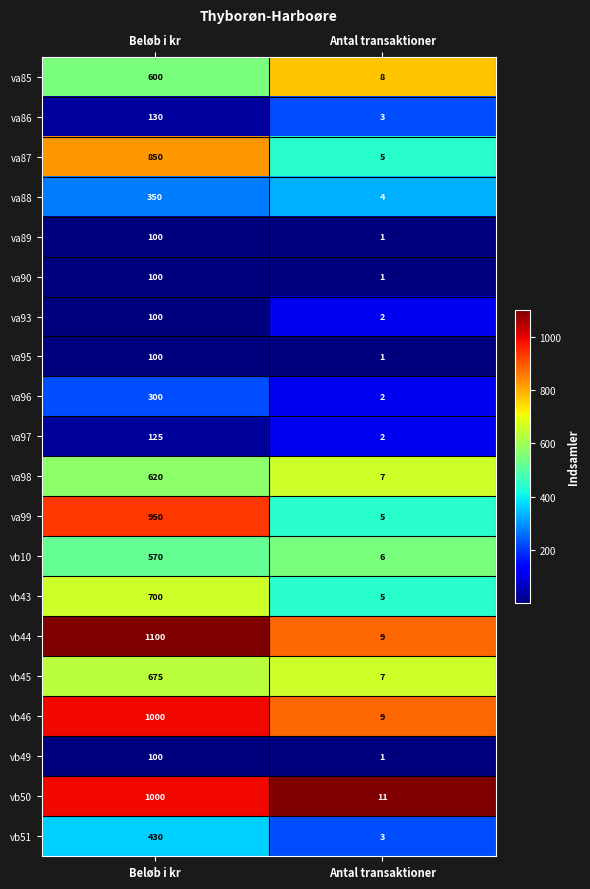

Read the va98 value at Beløb i kr, to the nearest 50.

600